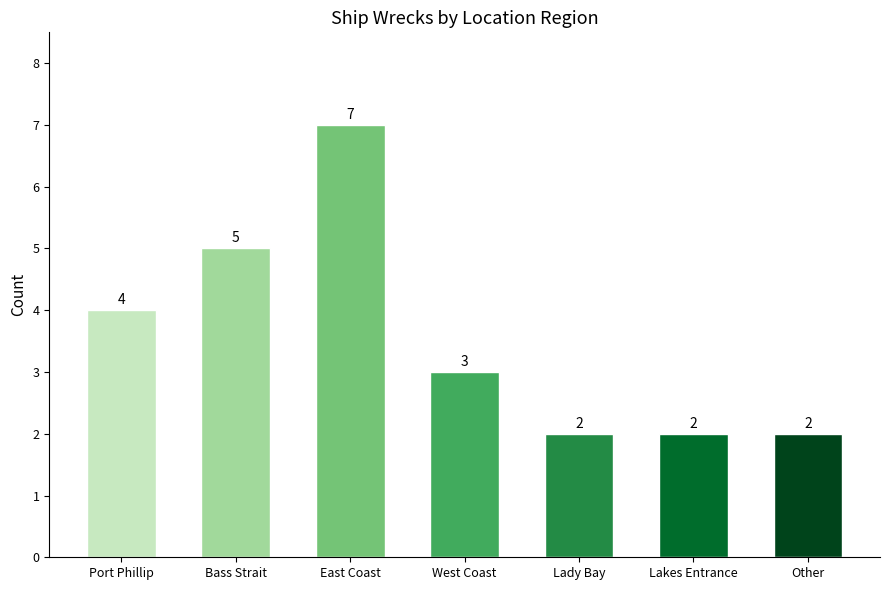

What is the greatest value displayed?

7